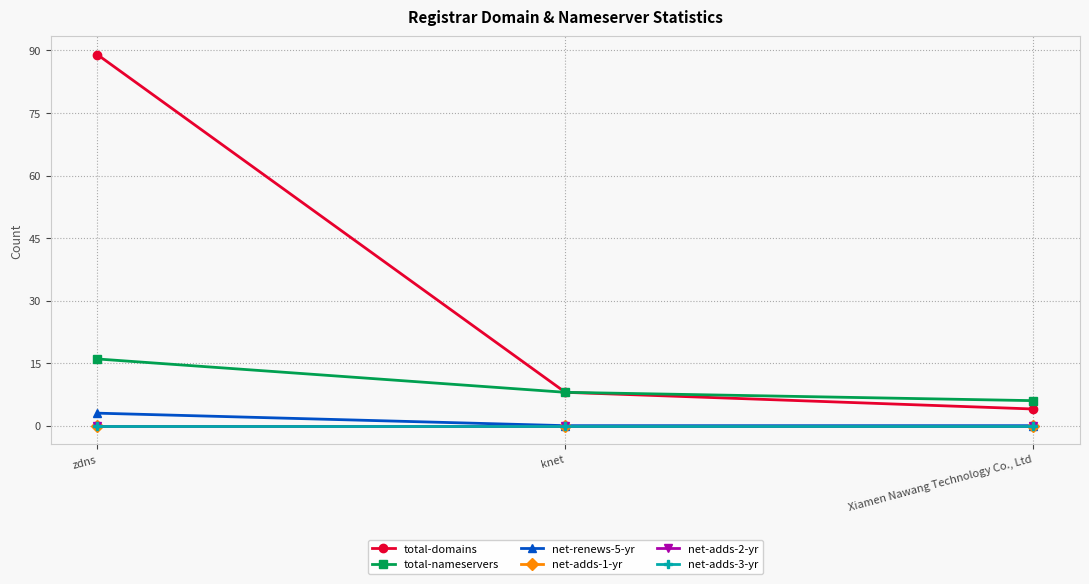

Which has a higher value, zdns or Xiamen Nawang Technology Co., Ltd?

zdns